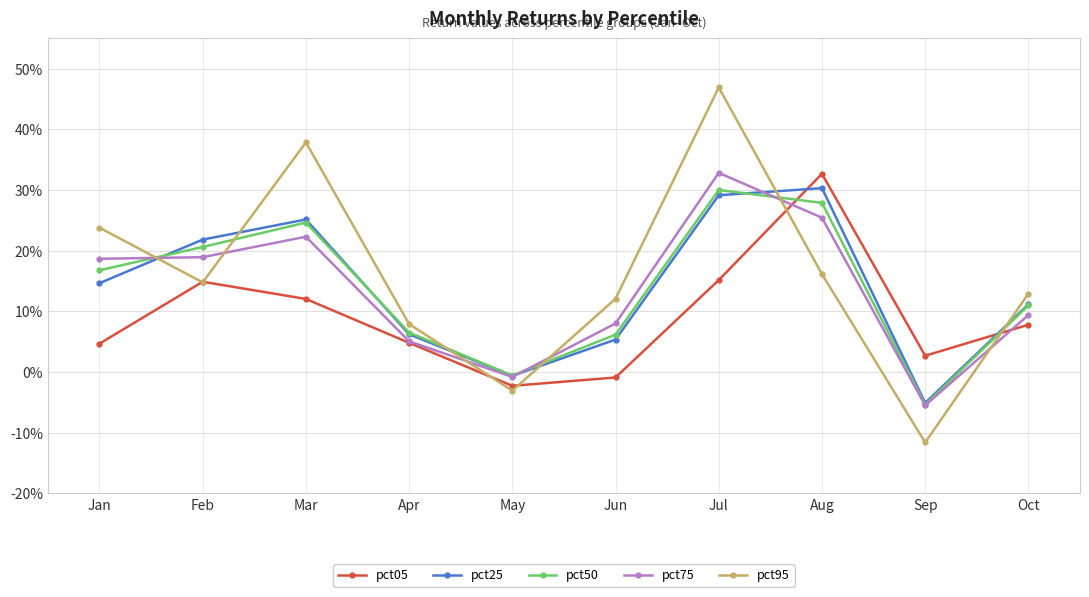

What are all the series names shown in the legend?

pct05, pct25, pct50, pct75, pct95